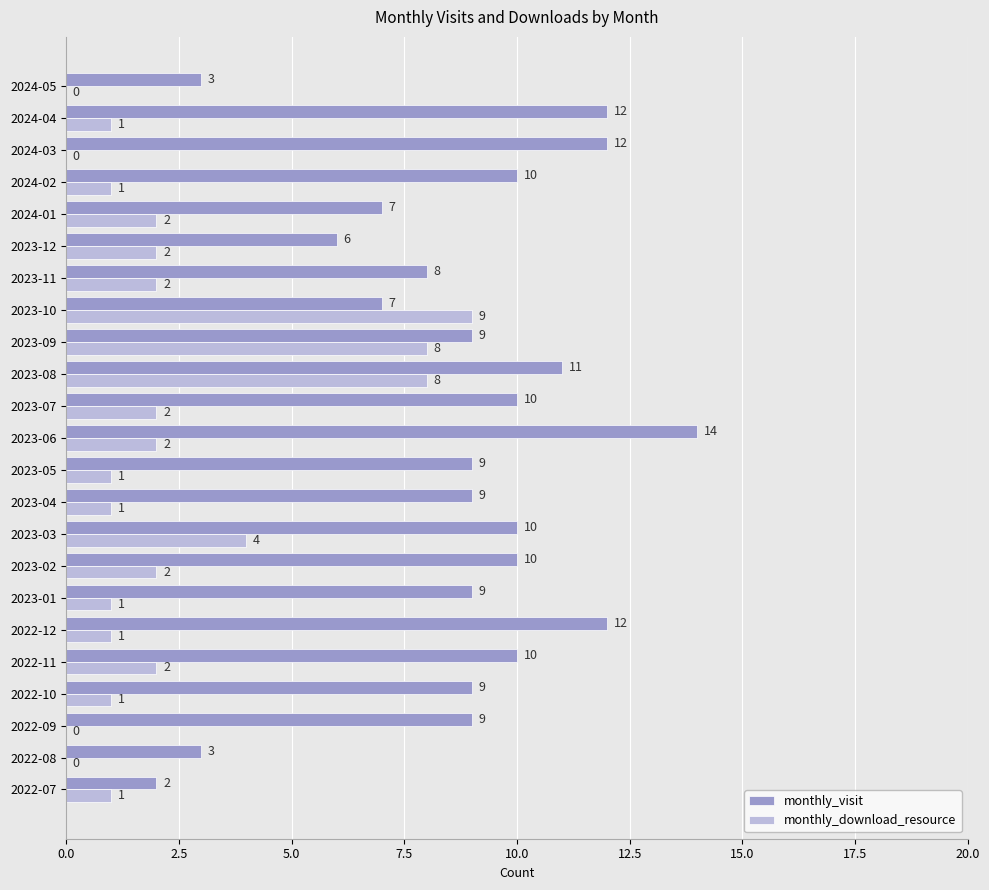

What is the sum of the monthly_visit values at 2023-08 and 2022-09?

20